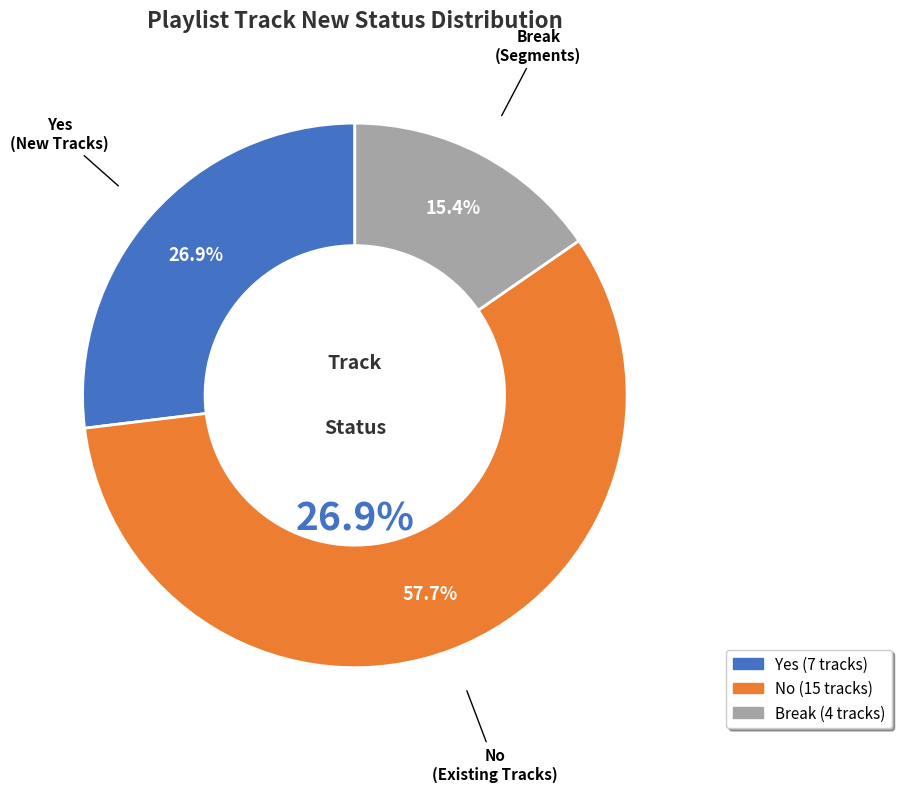

What is the smallest slice in the pie chart?

Break